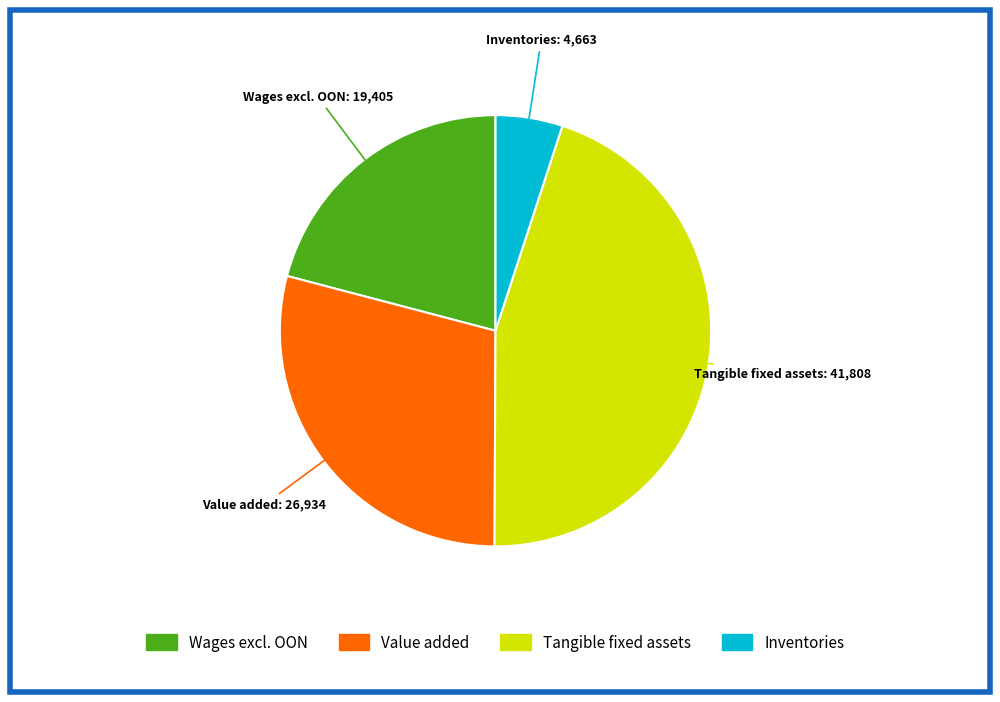

Approximately how many times larger is the value at Value added compared to Inventories?

5.8